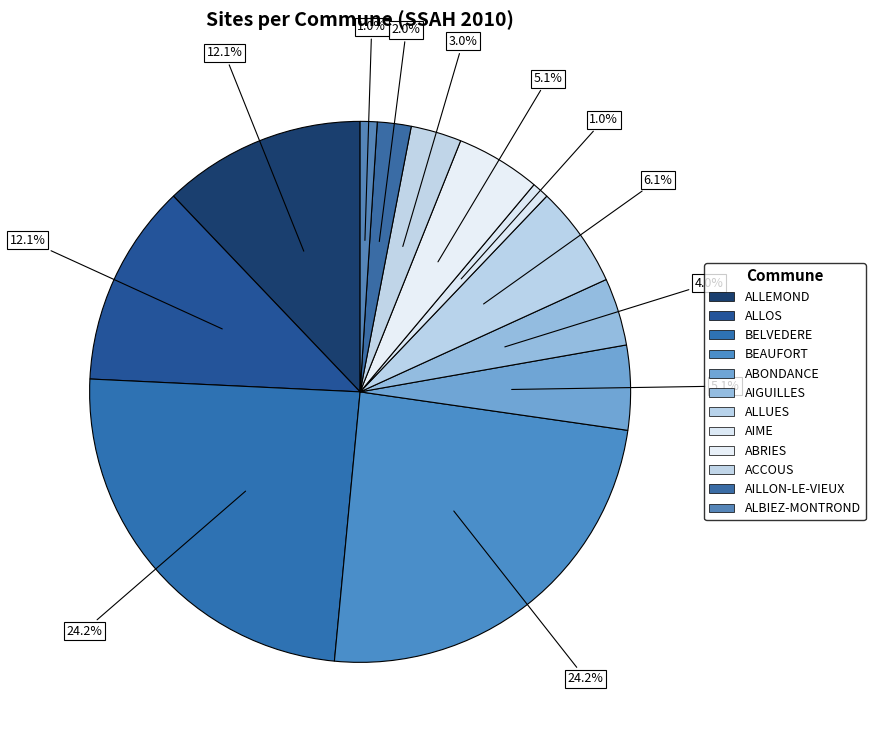

Count the number of slices in the pie.

12